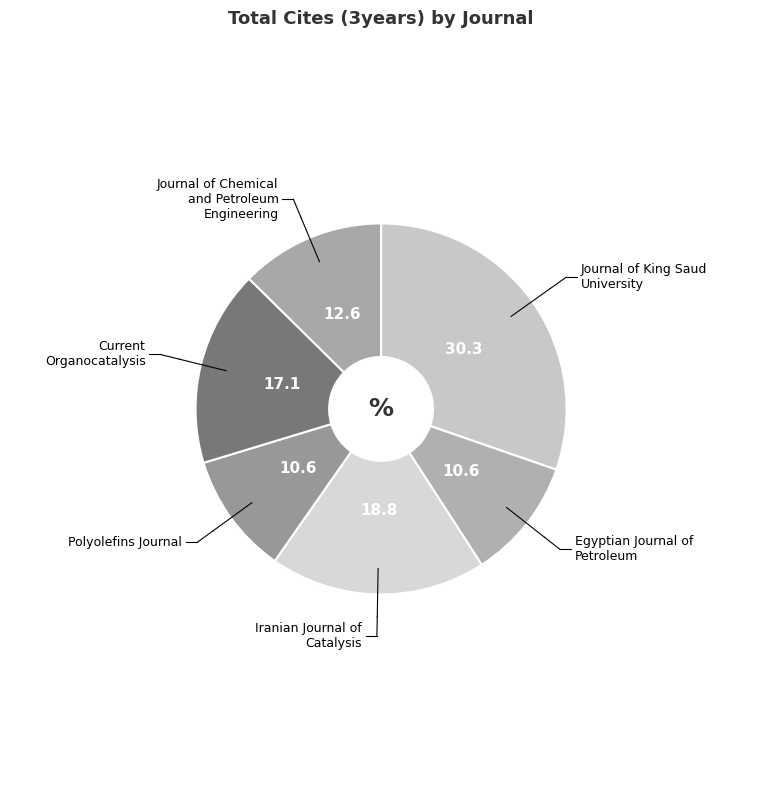

Combined, do Journal of King Saud University and Polyolefins Journal account for over 50%?

No